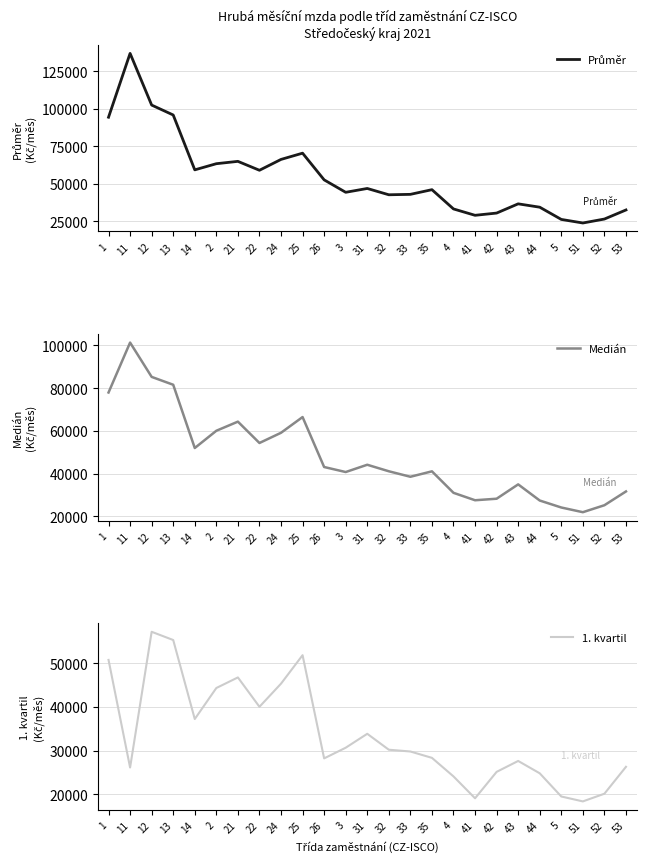

What is the spread (max minus min) of values at 24?

20899.1